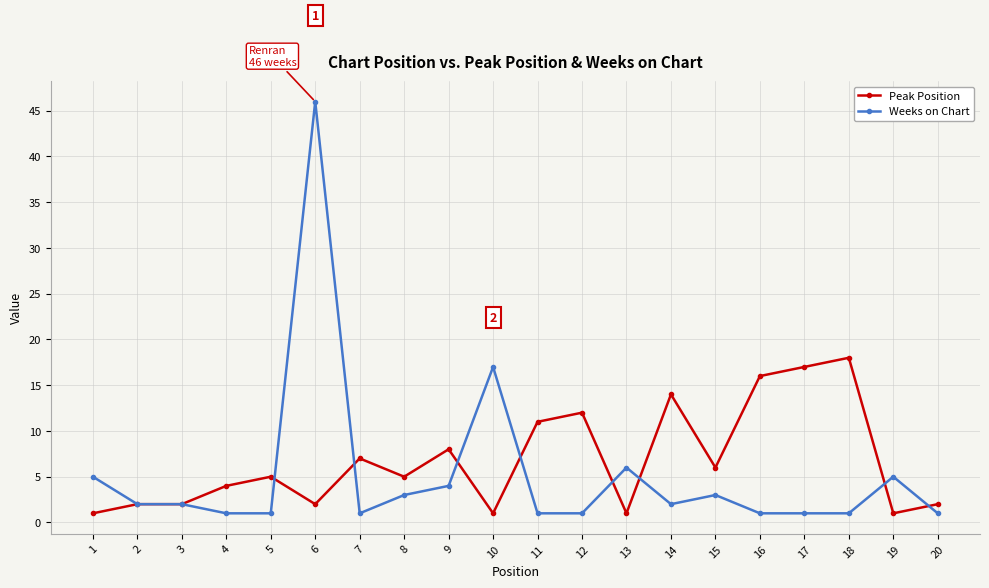

The Weeks on Chart series shows 8 at 19. True or false?

False